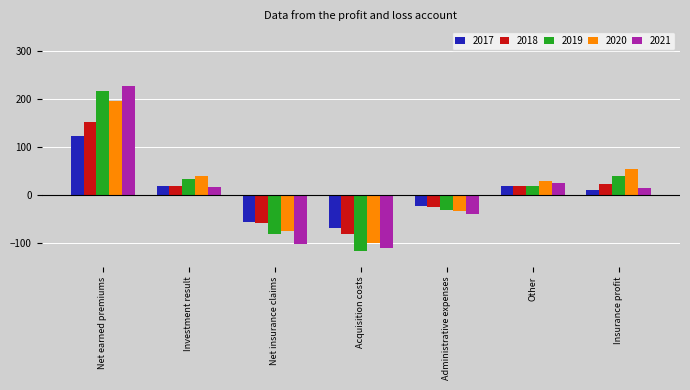

What is the label of the 4th bar from the right?

Acquisition costs